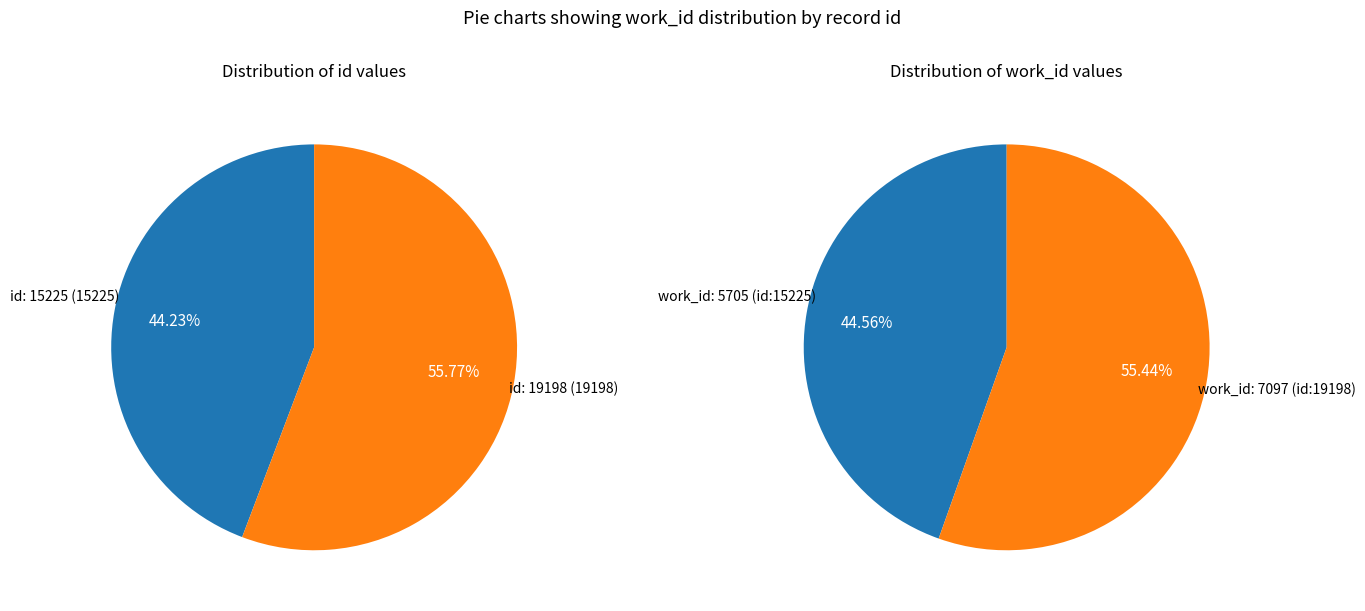

Do 19198 and 15225 together represent more than half of the pie?

Yes